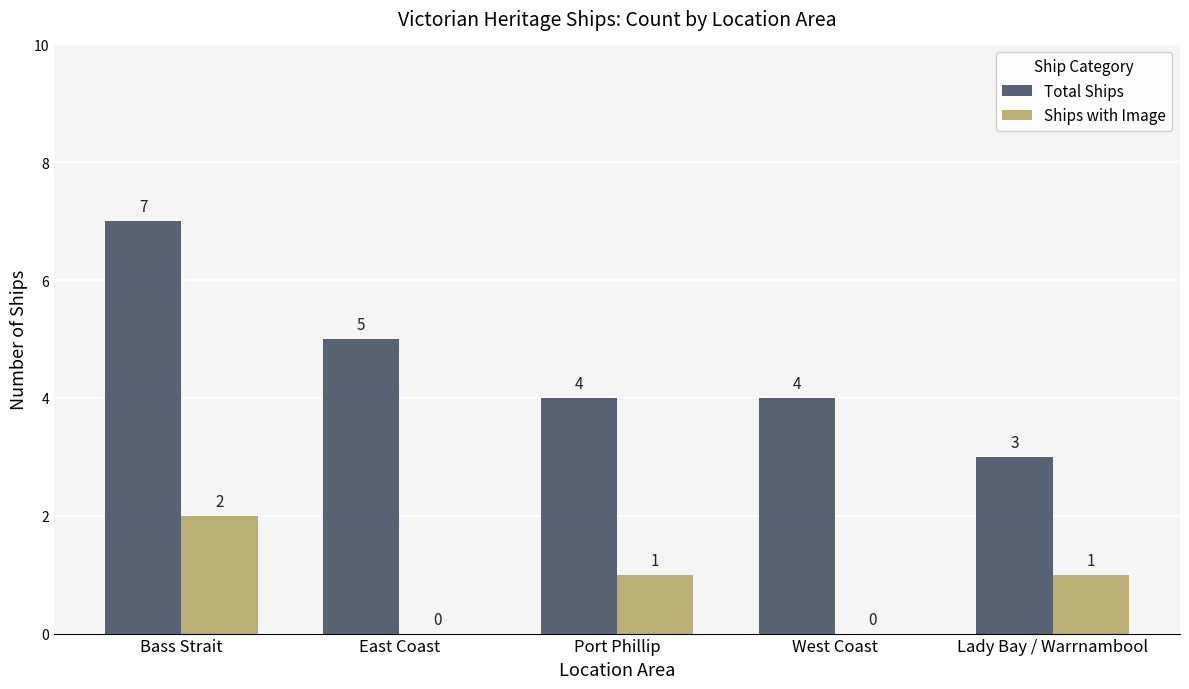

How many groups of bars are there?

5